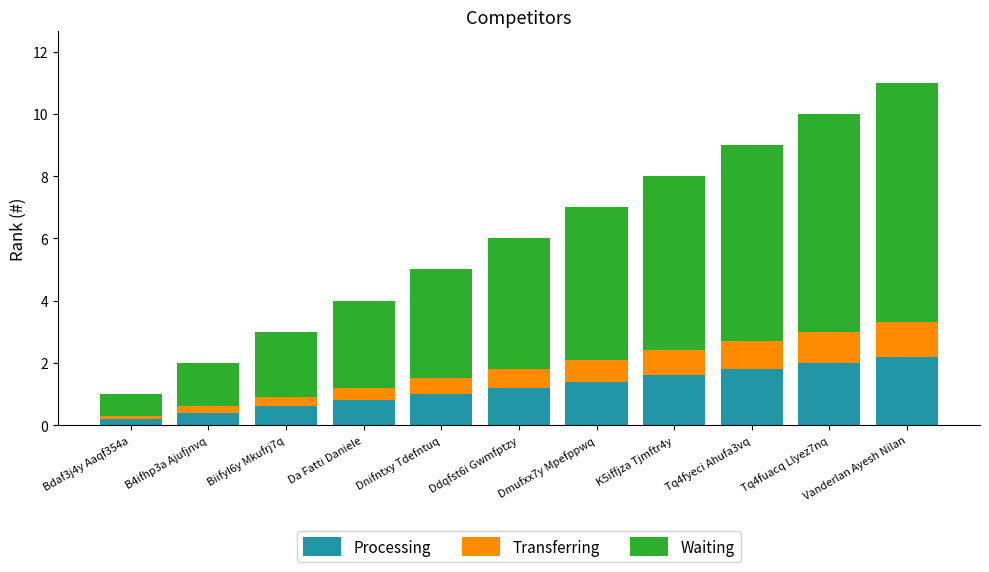

Does the chart contain stacked bars?

Yes